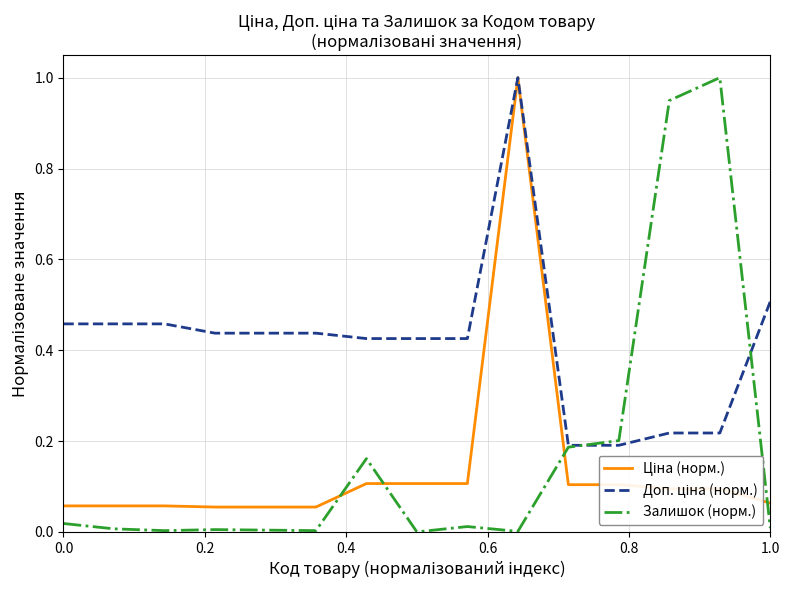

What is the greatest value displayed?

1.0